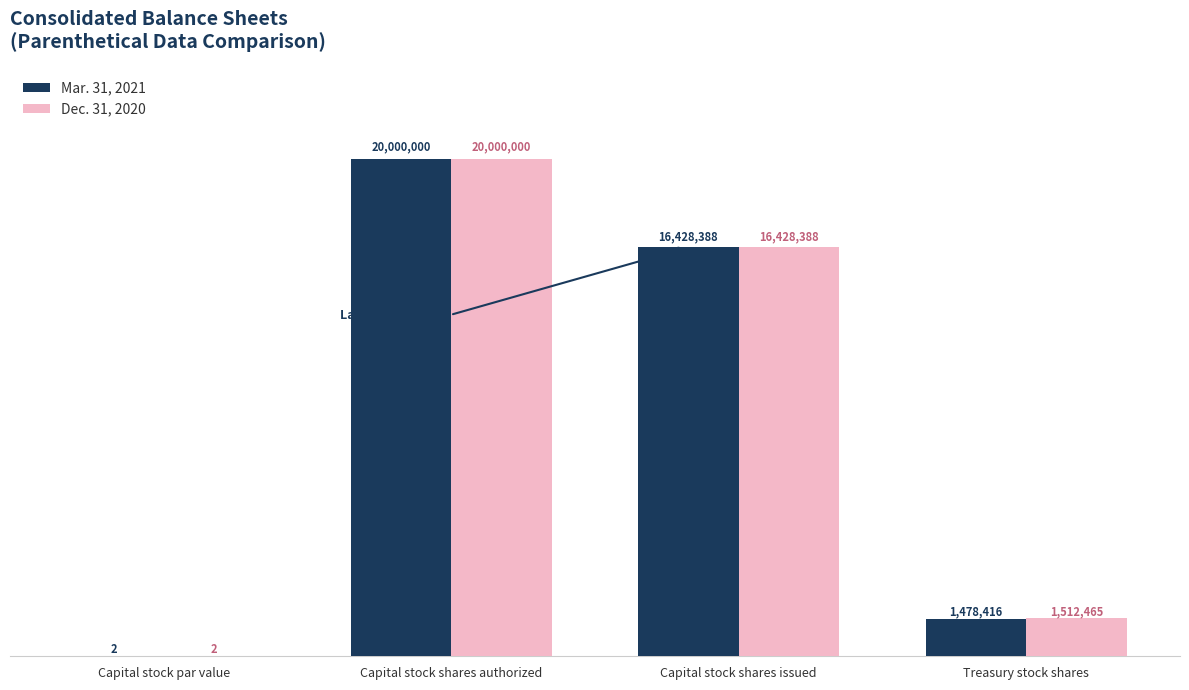

List the series in order of their peak value, lowest first.

Mar. 31, 2021, Dec. 31, 2020